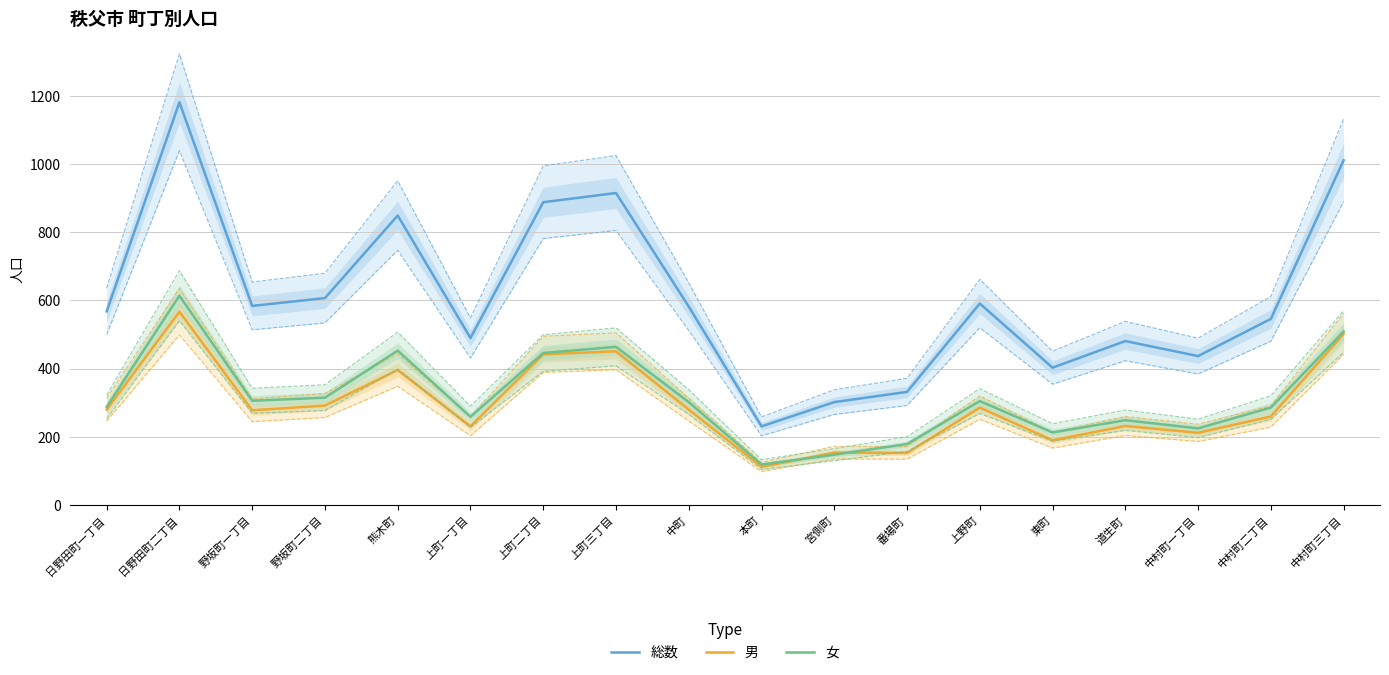

What is the value of the 男 point at the 11th from the left?

154